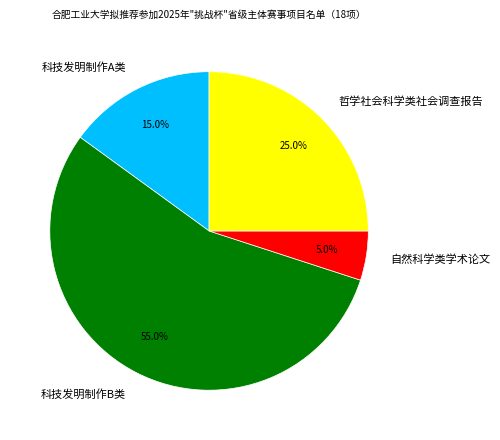

How many segments does this pie chart have?

4